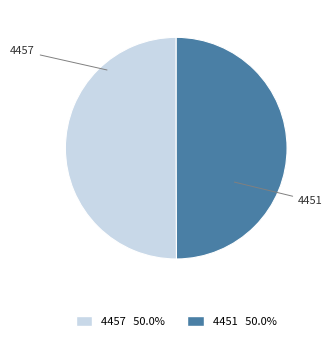

True or false: 4451 accounts for 50% of the total.

True